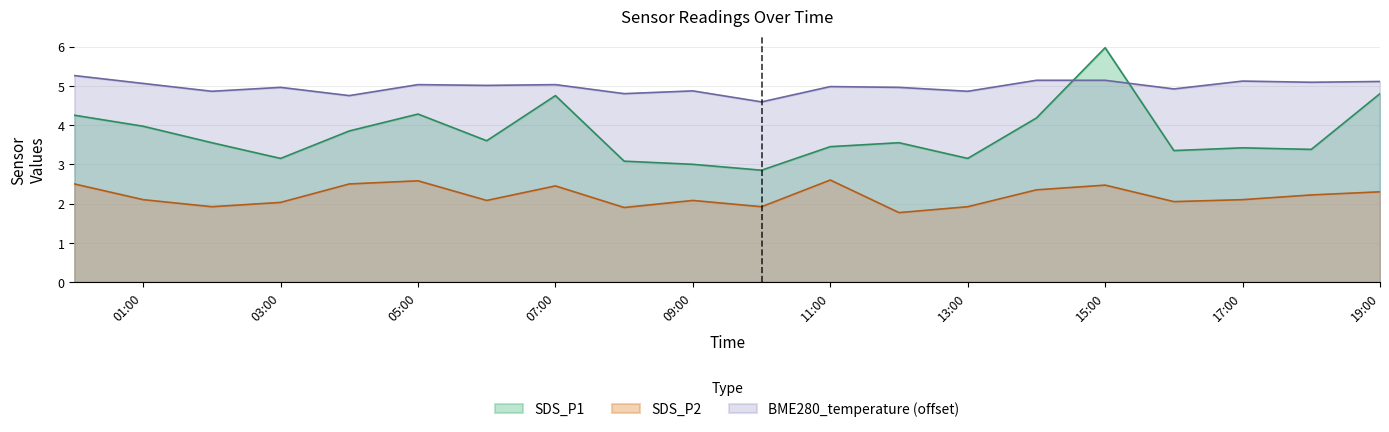

How many data points in SDS_P2 are less than 2?

5